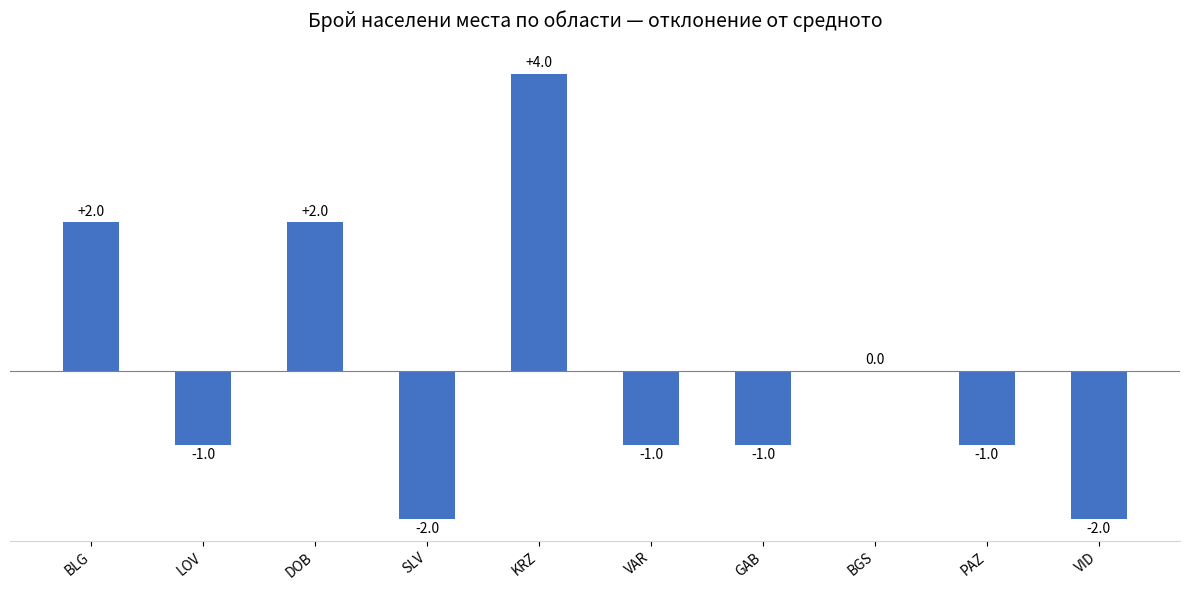

How many series are shown in this chart?

1